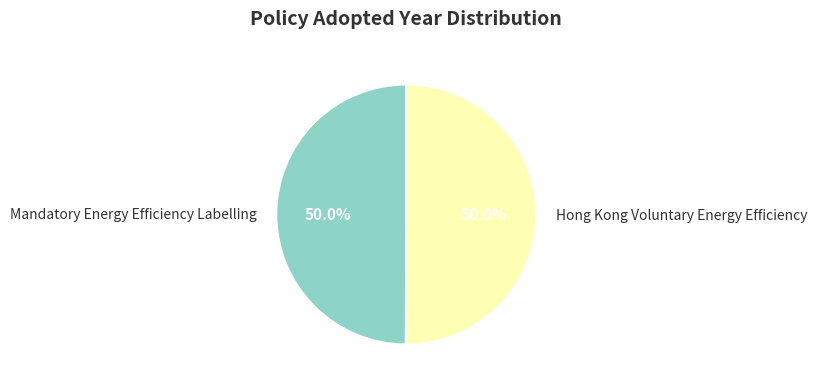

Is it true that Mandatory Energy Efficiency Labelling is 50% of the pie?

True